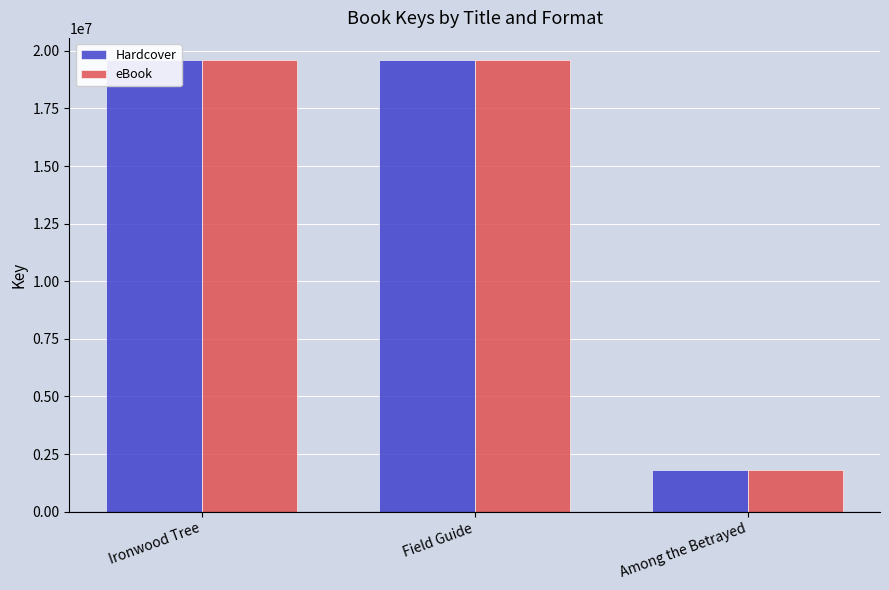

What are all the series names shown in the legend?

Hardcover, eBook